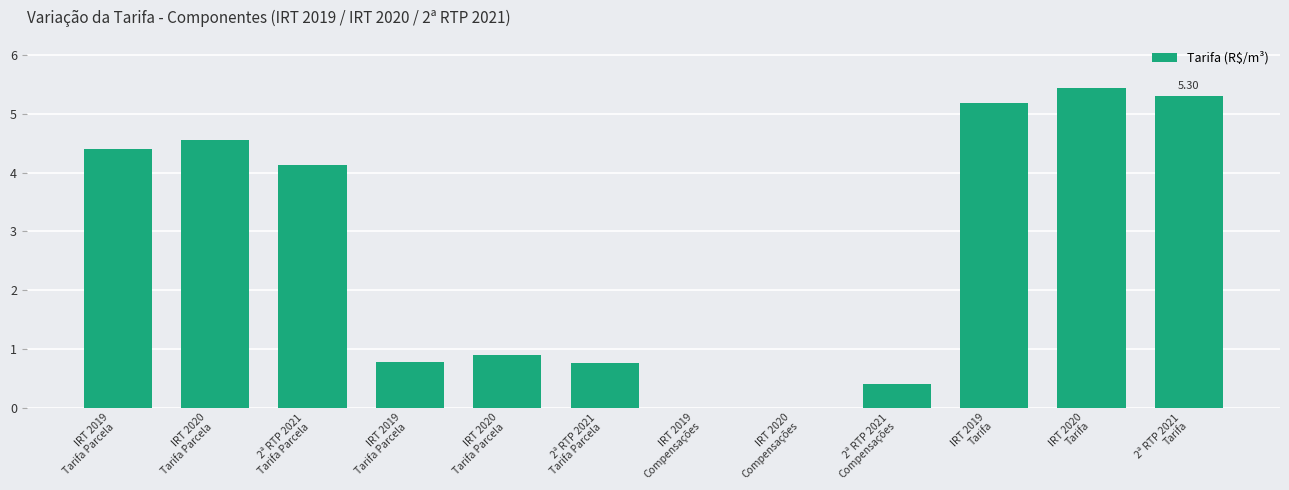

Count the number of data series in this chart.

1